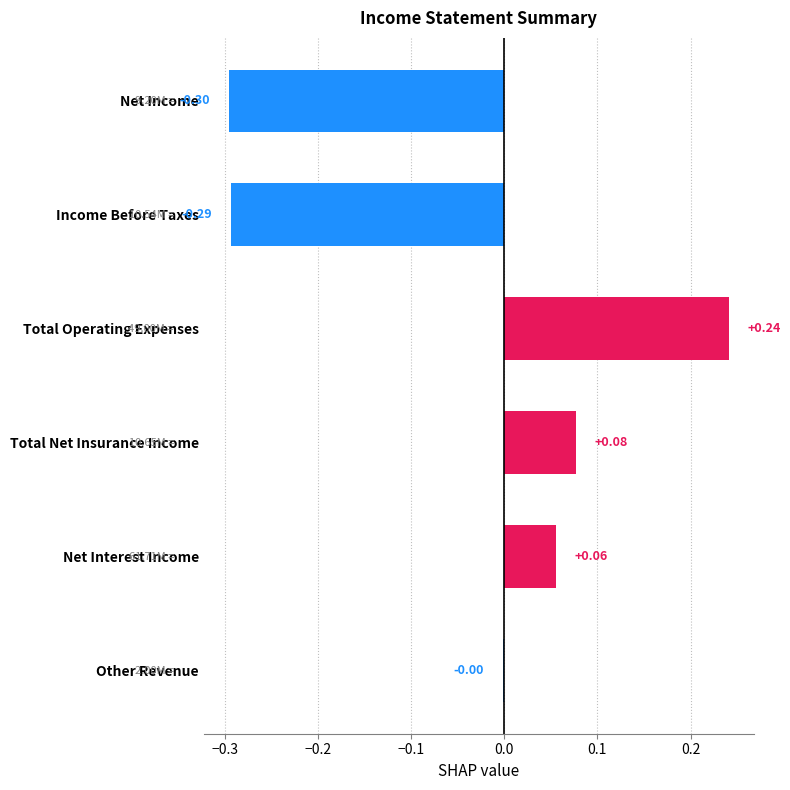

What is the change in value from Other Revenue to Total Operating Expenses?

+0.2